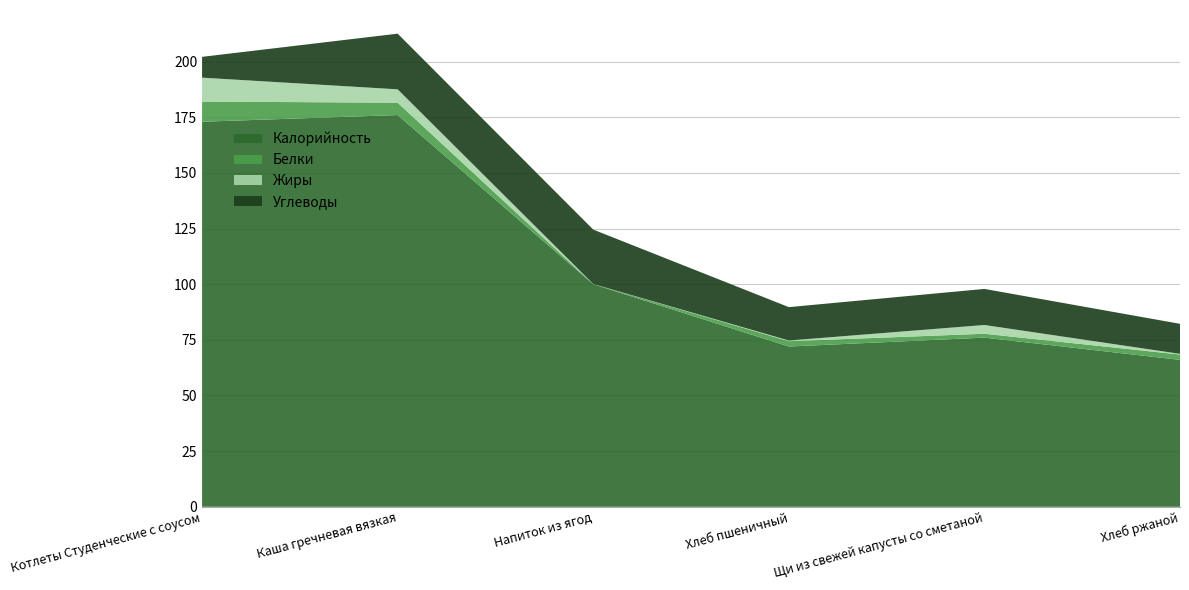

Reading right to left, what are all the values shown in this chart?

Калорийность: Хлеб ржаной=66.0	Щи из свежей капусты со сметаной=76.0	Хлеб пшеничный=72.0	Напиток из ягод=100.0	Каша гречневая вязкая=176.0	Котлеты Студенческие с соусом=173.0
Белки: Хлеб ржаной=2.4	Щи из свежей капусты со сметаной=1.7	Хлеб пшеничный=2.4	Напиток из ягод=0.1	Каша гречневая вязкая=5.5	Котлеты Студенческие с соусом=9.1
Жиры: Хлеб ржаной=0.3	Щи из свежей капусты со сметаной=3.9	Хлеб пшеничный=0.3	Напиток из ягод=0.0	Каша гречневая вязкая=6.0	Котлеты Студенческие с соусом=10.7
Углеводы: Хлеб ржаной=13.5	Щи из свежей капусты со сметаной=16.2	Хлеб пшеничный=15.0	Напиток из ягод=24.4	Каша гречневая вязкая=25.0	Котлеты Студенческие с соусом=9.3